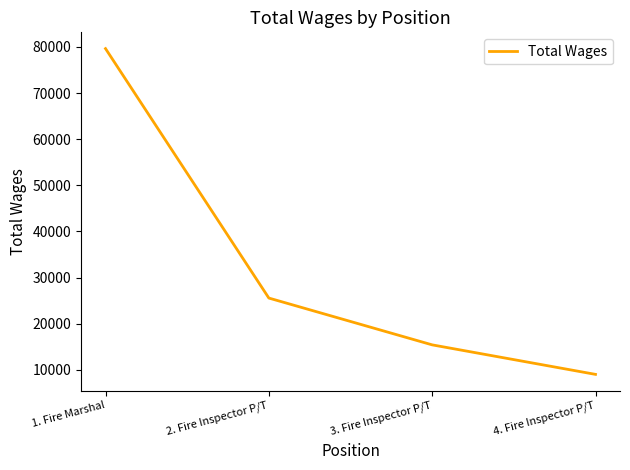

The chart shows a value of 15423 at 3. Fire Inspector P/T. True or false?

True